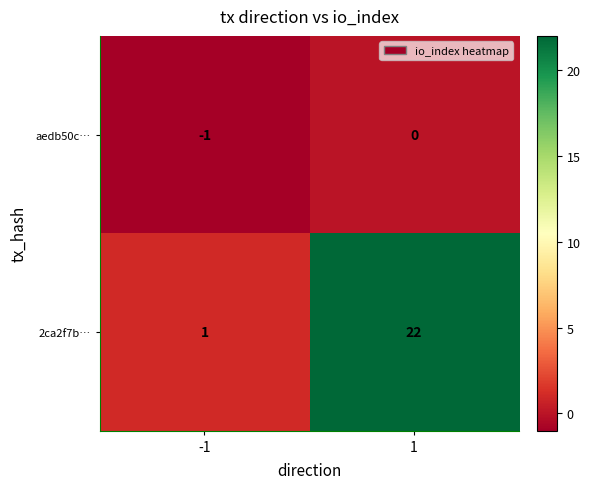

Reading left to right, transcribe all the data shown in this chart.

aedb50c…: -1=-1	1=0
2ca2f7b…: -1=1	1=22